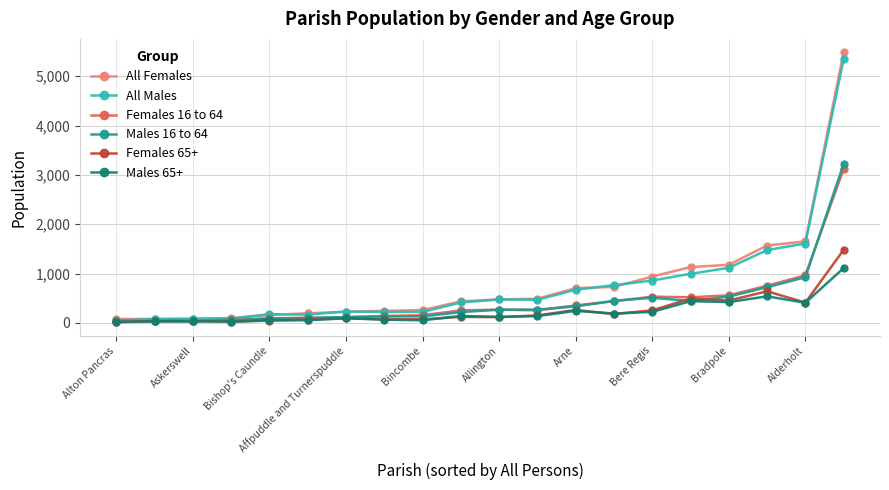

Which series has the largest range (max minus min)?

All Females